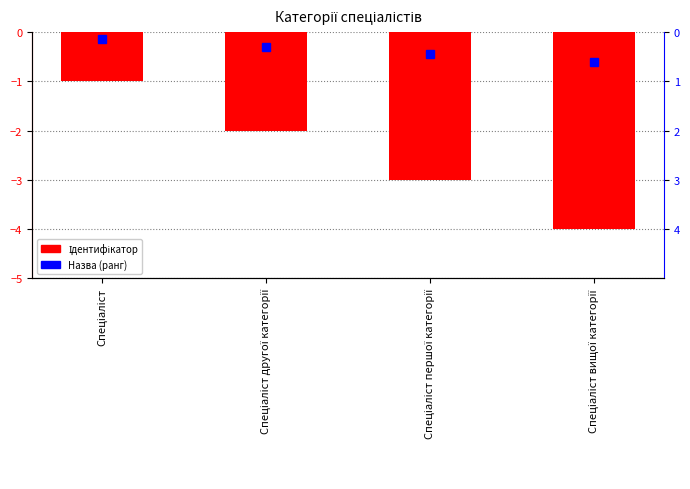

What is the difference between the values at Спеціаліст першої категорії and Спеціаліст?

2